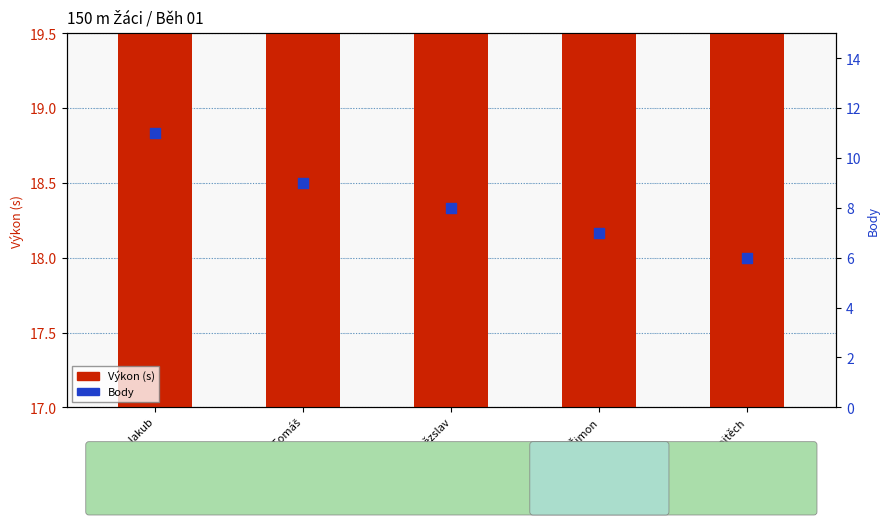

What are all the series names shown in the legend?

Výkon (s), Body